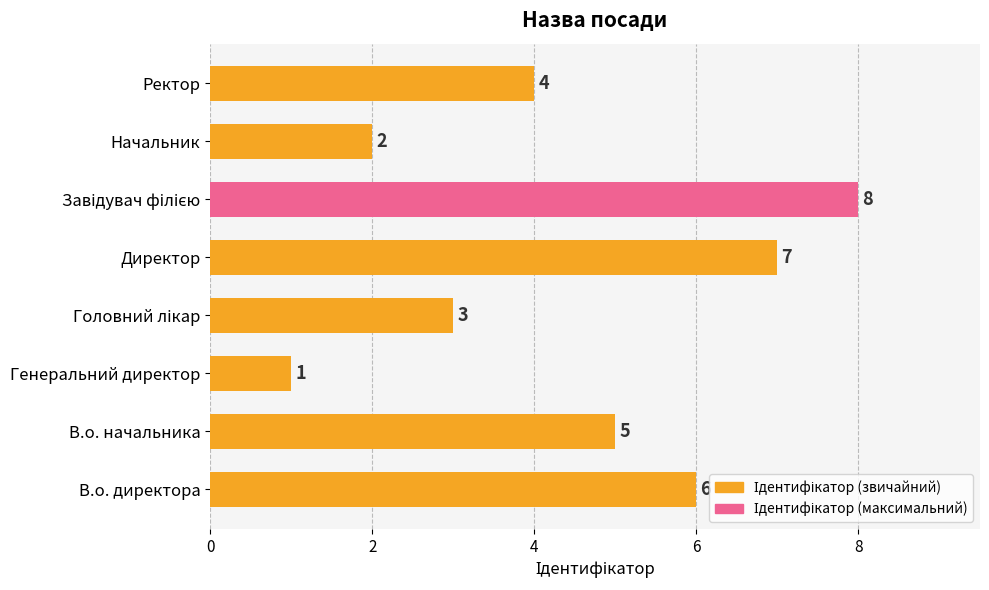

Count the number of categories in the chart.

8